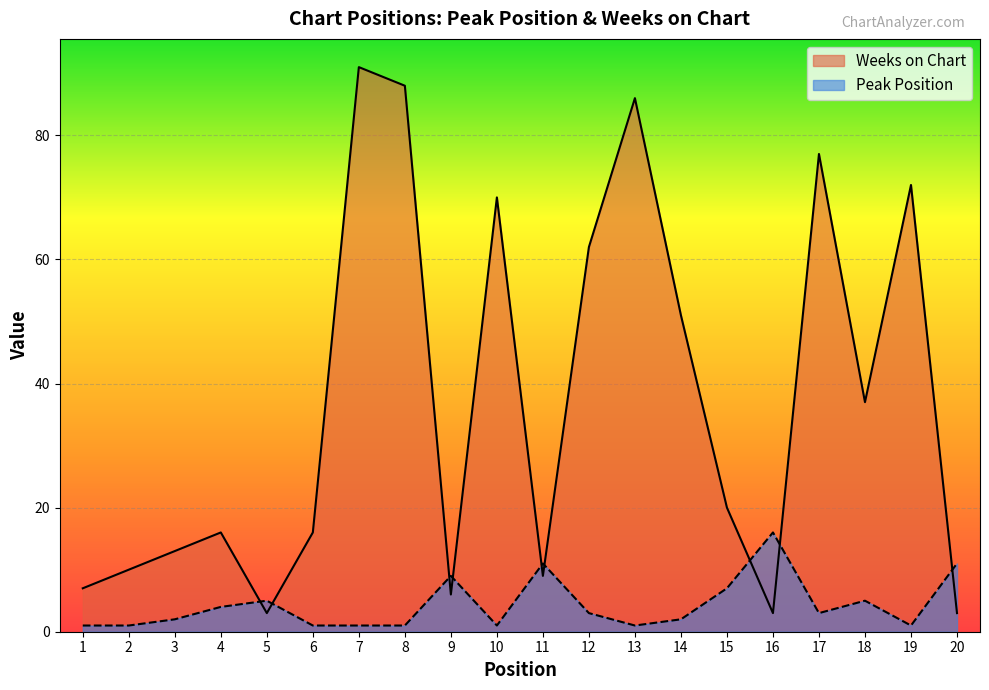

List the series in order of their overall mean, highest first.

Weeks on Chart, Peak Position